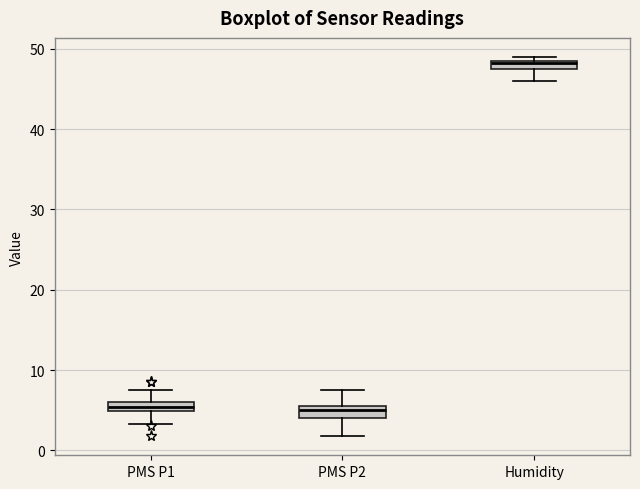

Where is the upper edge of the box for PMS P1 on the y-axis? The values are not printed on the chart, so give them approximately, as read against the axis.

6